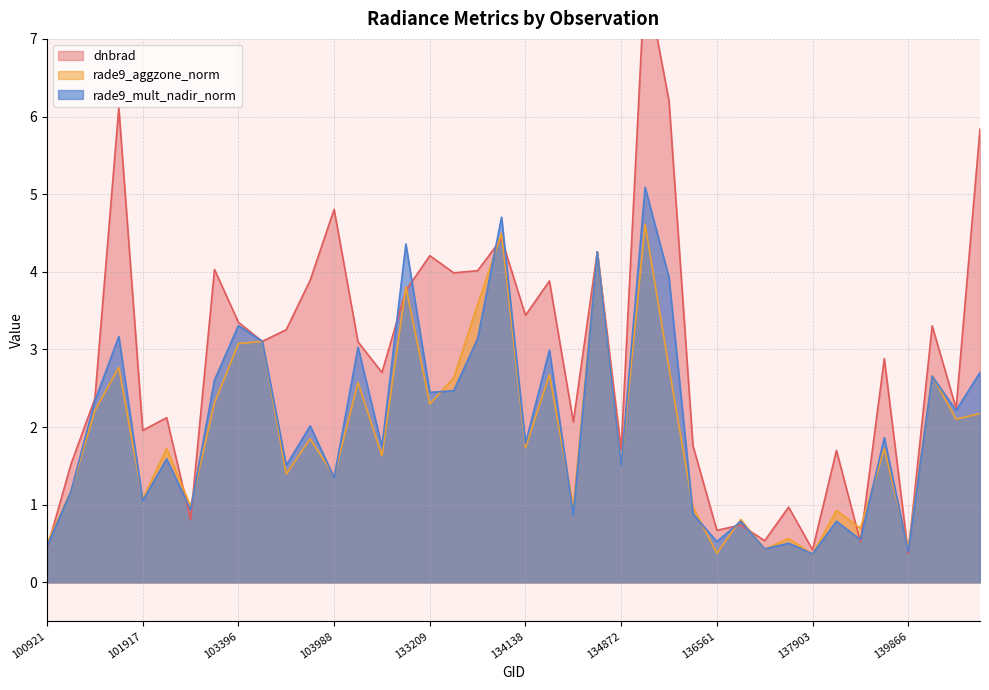

What is the difference between the second highest and second lowest values in the dnbrad series?

5.8